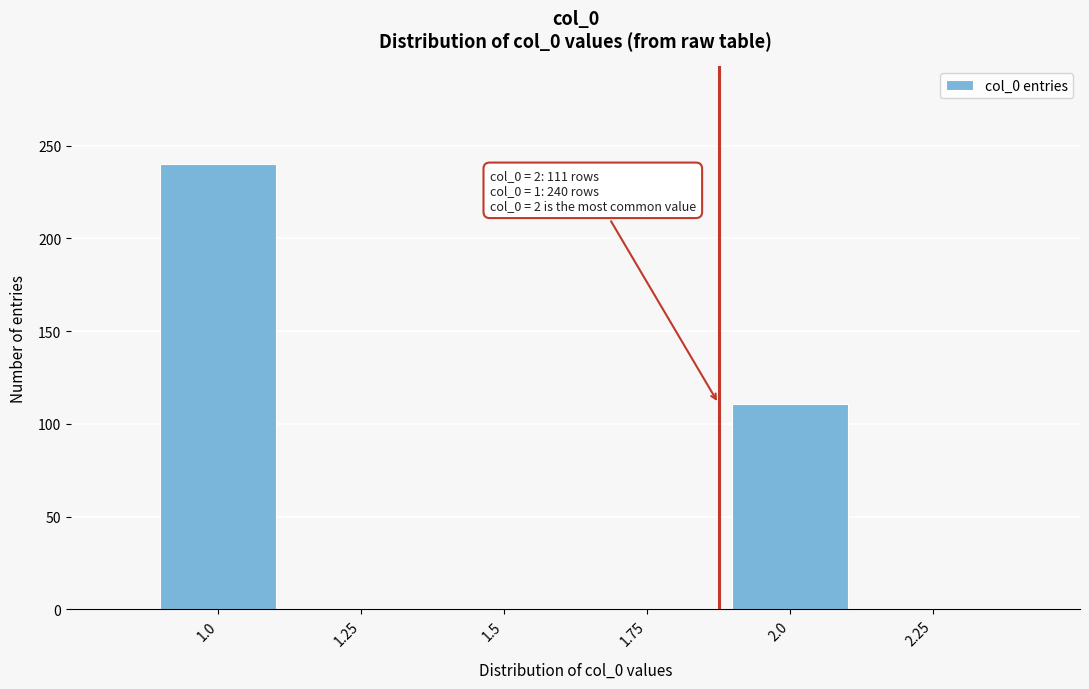

Reading right to left, extract all data points from this chart.

2.25=0	2.0=111	1.75=0	1.5=0	1.25=0	1.0=240